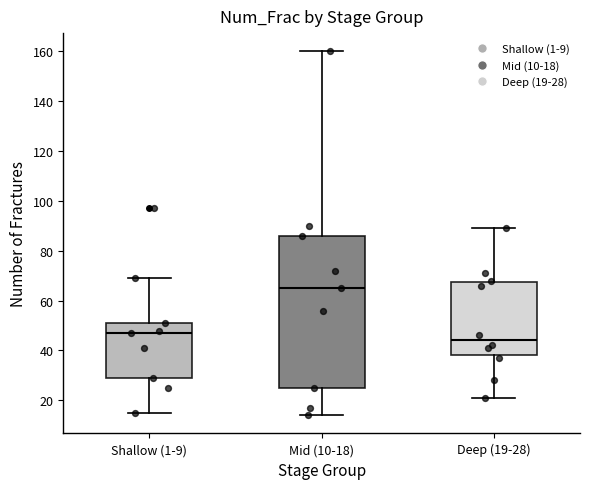

Where does the upper whisker of the box for Deep (19-28) end on the y-axis? The values are not printed on the chart, so give them approximately, as read against the axis.

90